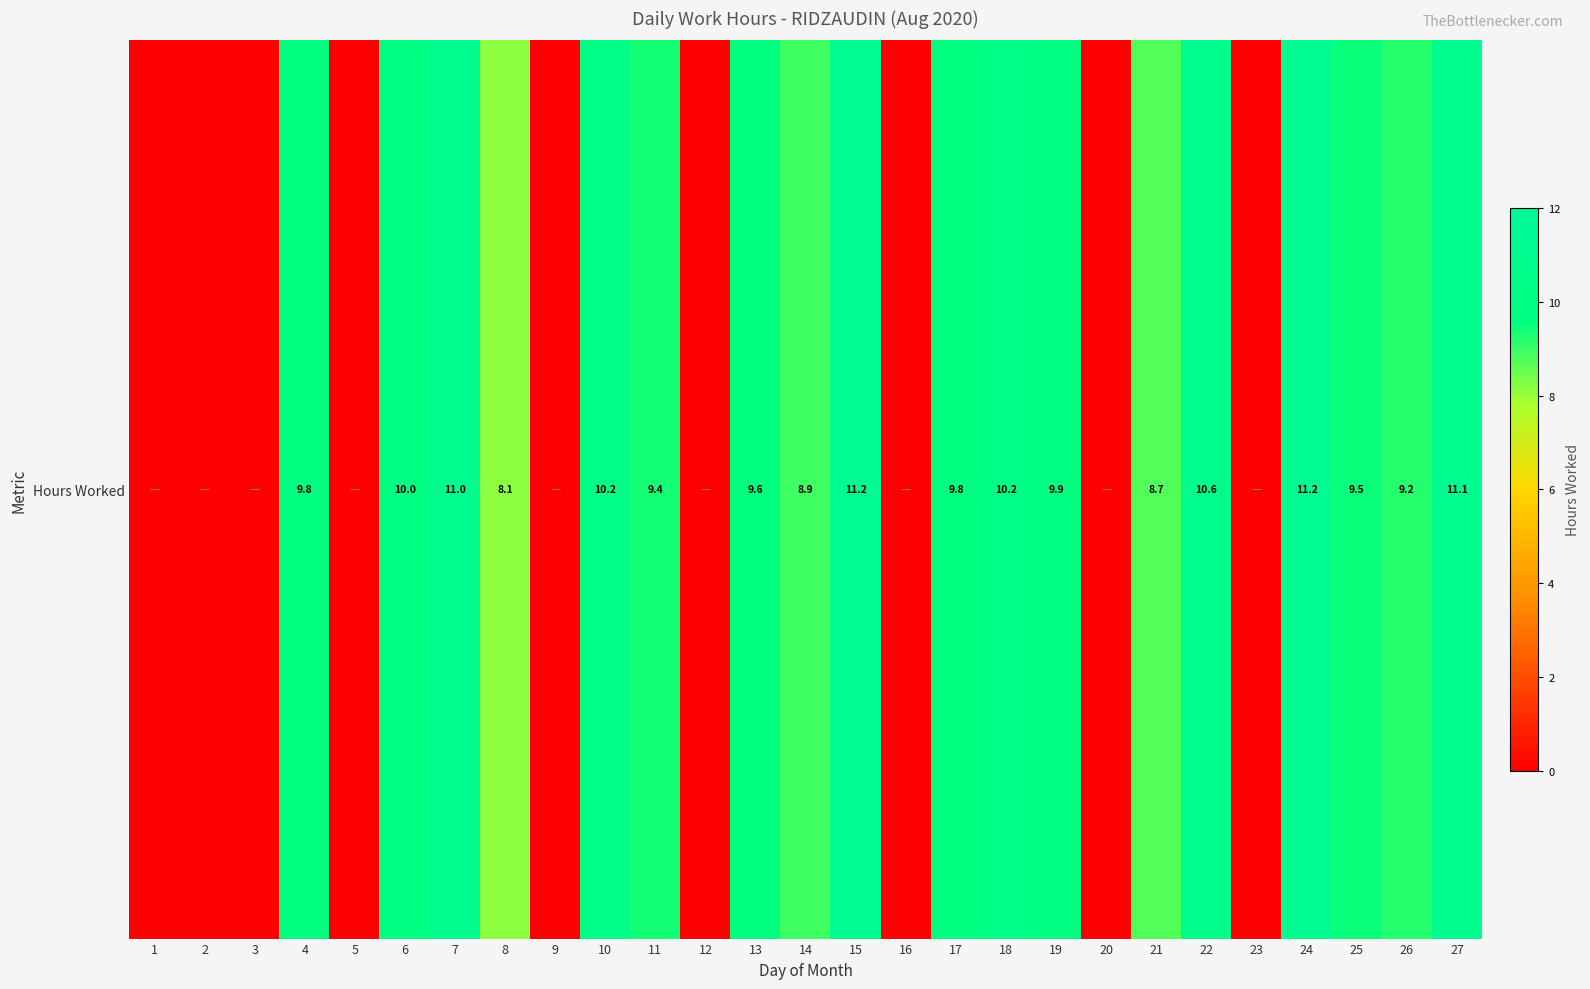

Rank the categories by value from lowest to highest.

1, 2, 3, 5, 9, 12, 16, 20, 23, 8, 21, 14, 26, 11, 25, 13, 17, 4, 19, 6, 18, 10, 22, 7, 27, 15, 24